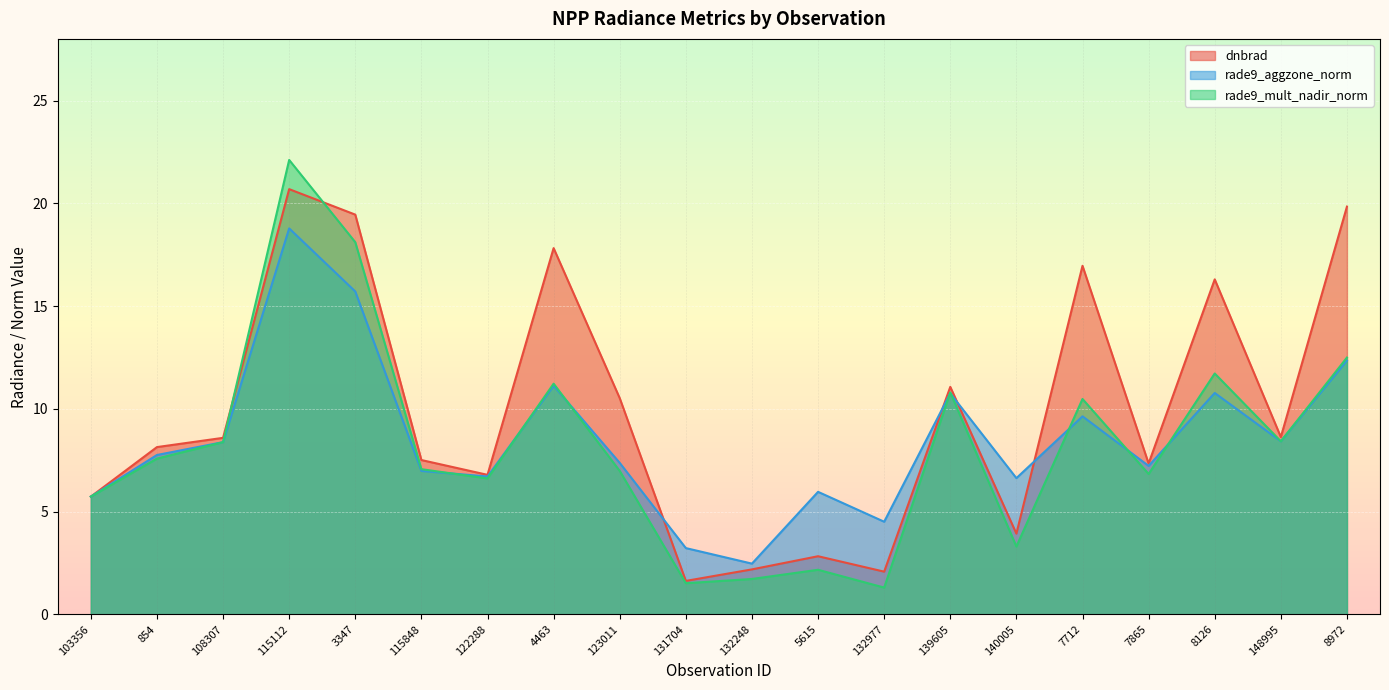

How many intersections are there between rade9_aggzone_norm and dnbrad?

5